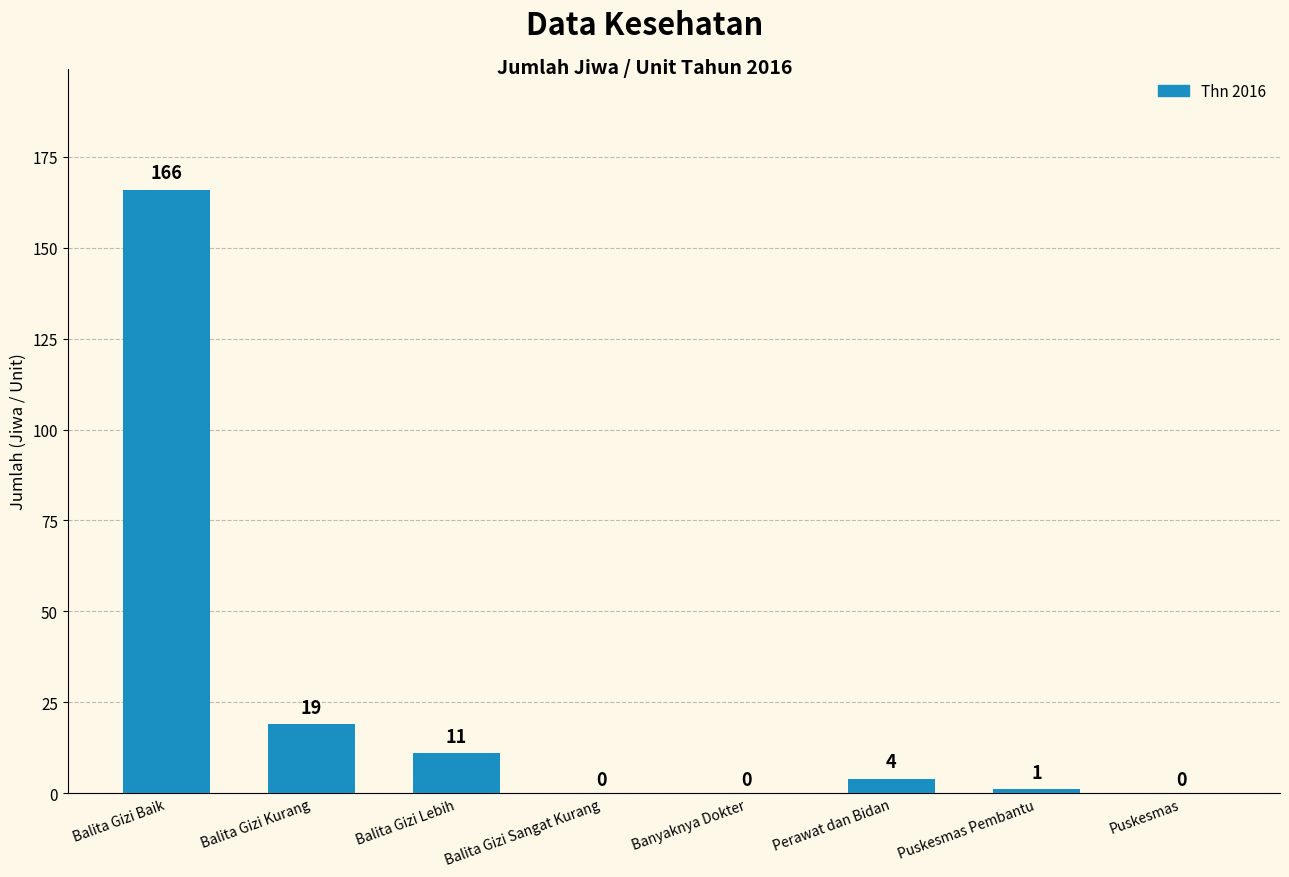

Is it true that the value at Balita Gizi Kurang is 19?

True